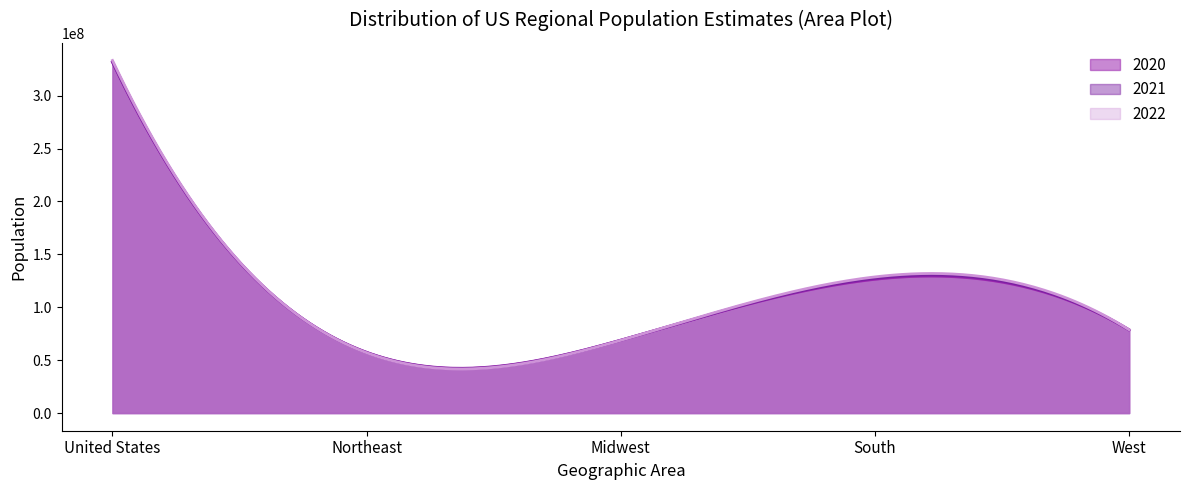

What value does the 2021 series have at Northeast?

57259257